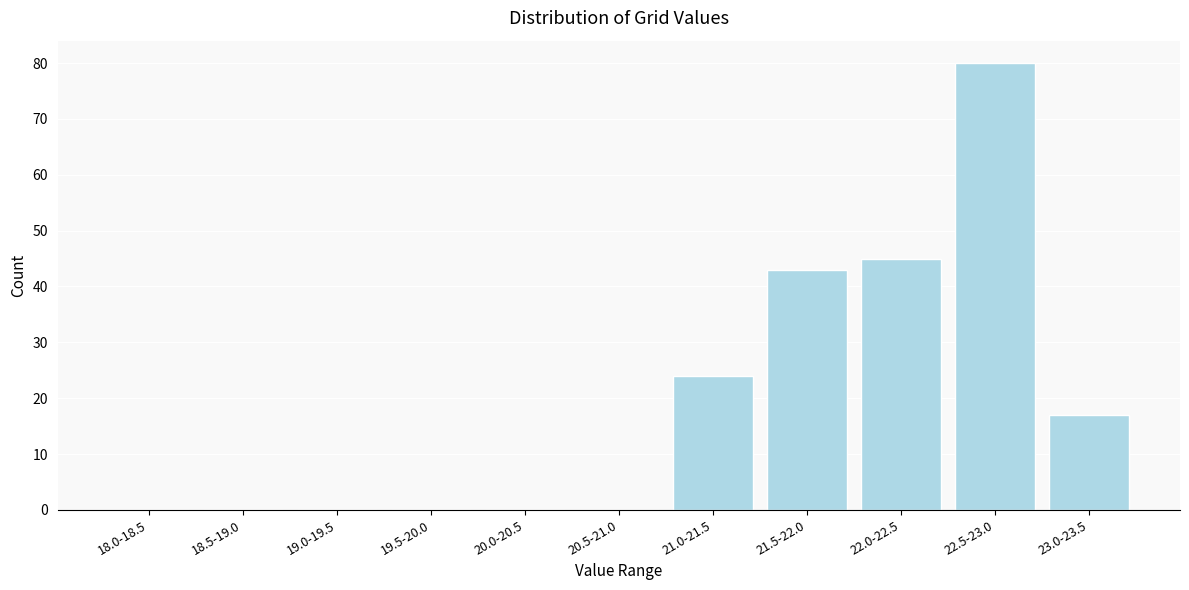

Reading right to left, transcribe all the data shown in this chart.

23.0-23.5=17	22.5-23.0=80	22.0-22.5=45	21.5-22.0=43	21.0-21.5=24	20.5-21.0=0	20.0-20.5=0	19.5-20.0=0	19.0-19.5=0	18.5-19.0=0	18.0-18.5=0